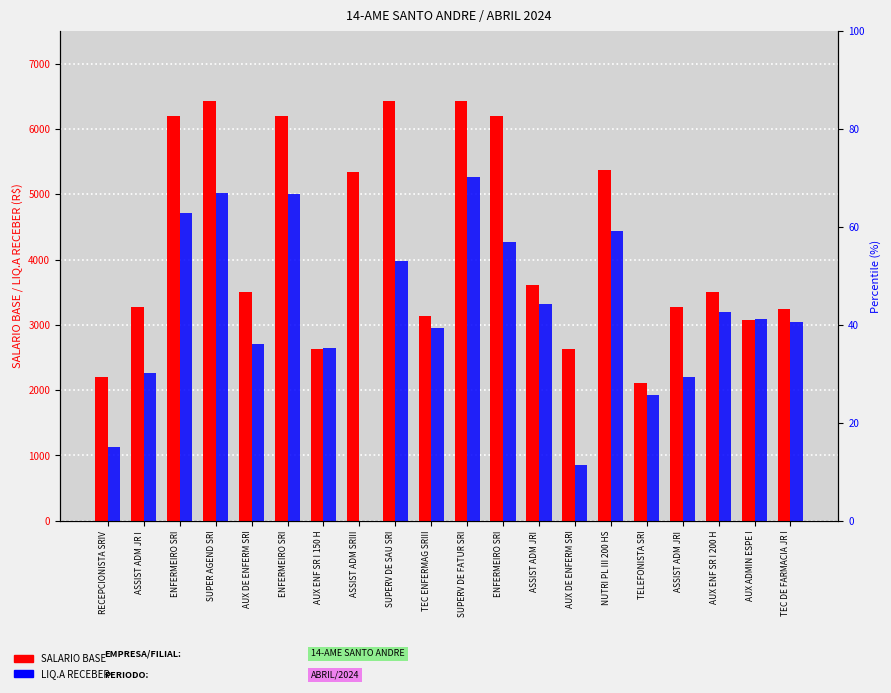

Rank the series by their average value, from lowest to highest.

LIQ.A RECEBER, SALARIO BASE